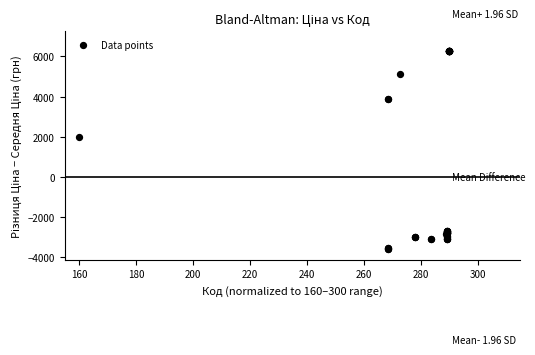

What Y value in the scatter plot is closest to 1324?

1977.5